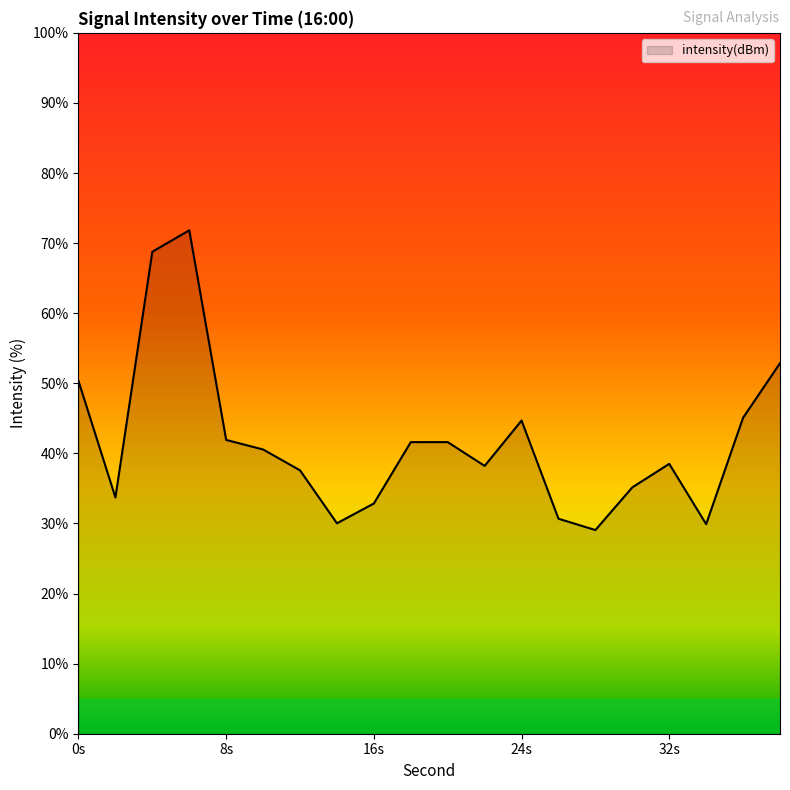

Count the number of values greater than 40.

10